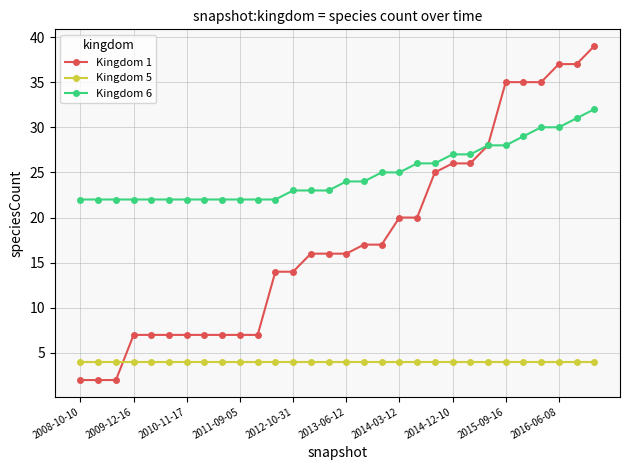

Rank the series by their average value, from highest to lowest.

Kingdom 6, Kingdom 1, Kingdom 5